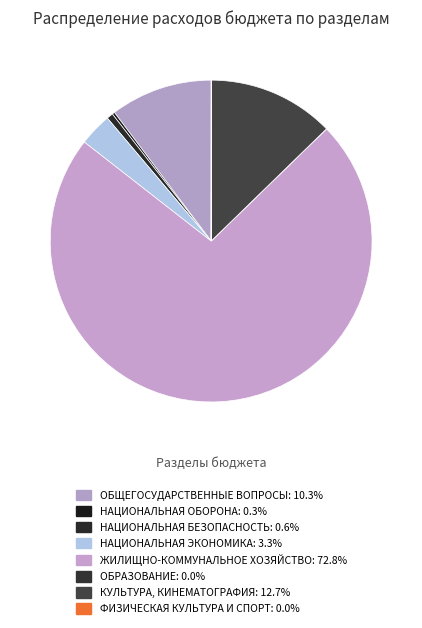

Which slice represents more than half of the pie?

ЖИЛИЩНО-КОММУНАЛЬНОЕ ХОЗЯЙСТВО